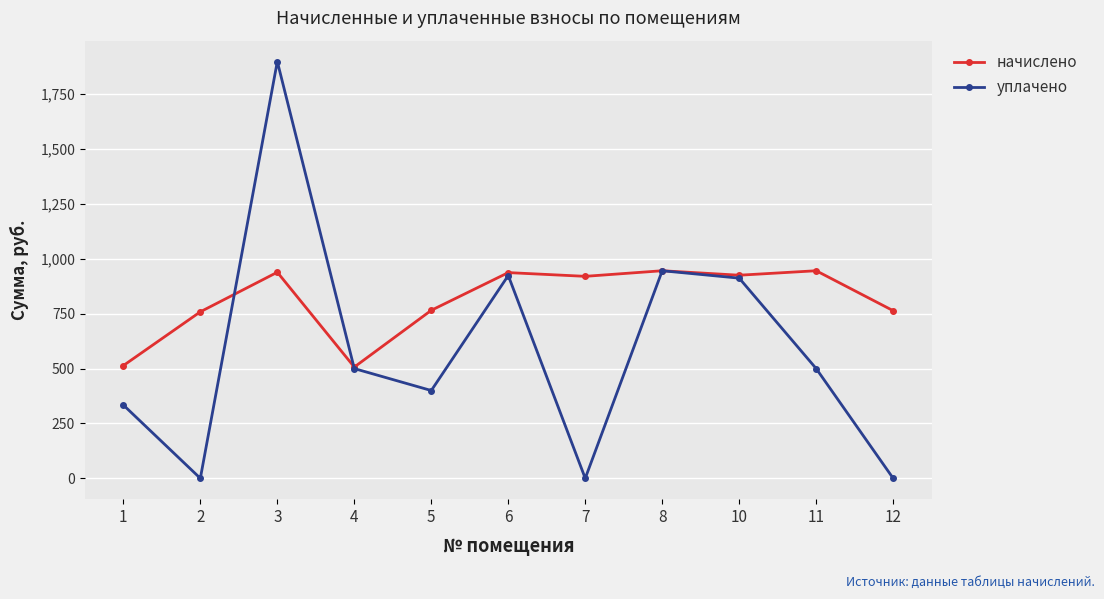

Is it true that уплачено equals 1899.0 at 3?

True